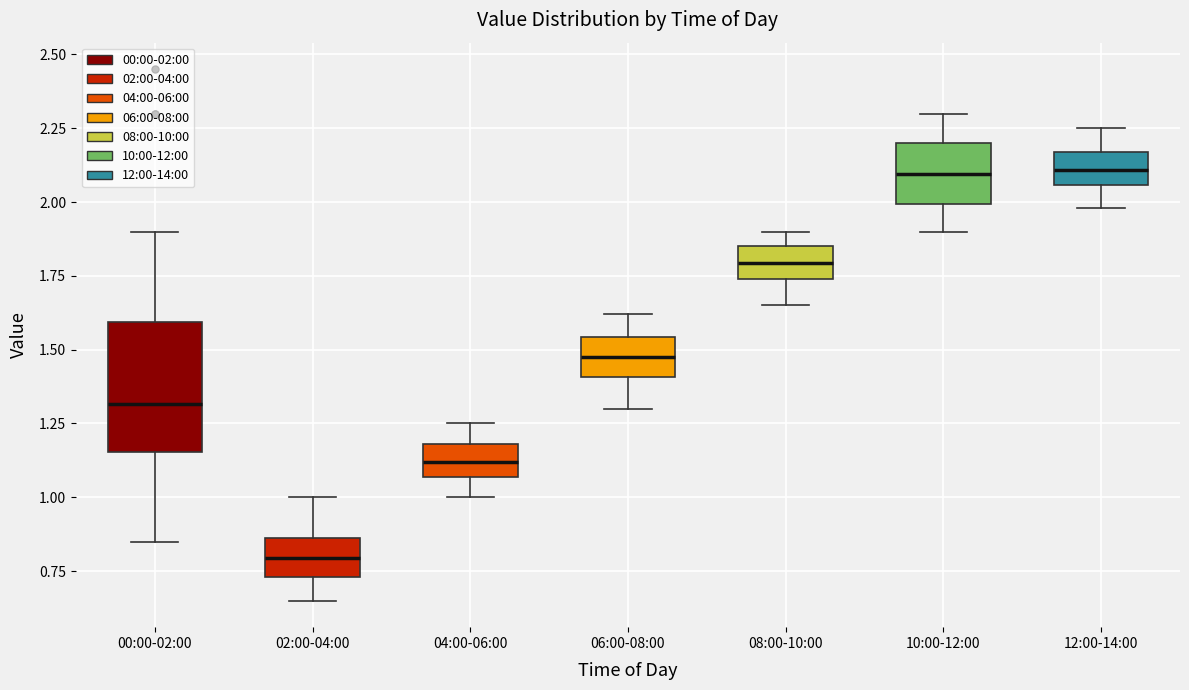

Where is the lower edge of the box for 06:00-08:00 on the y-axis? The values are not printed on the chart, so give them approximately, as read against the axis.

1.40